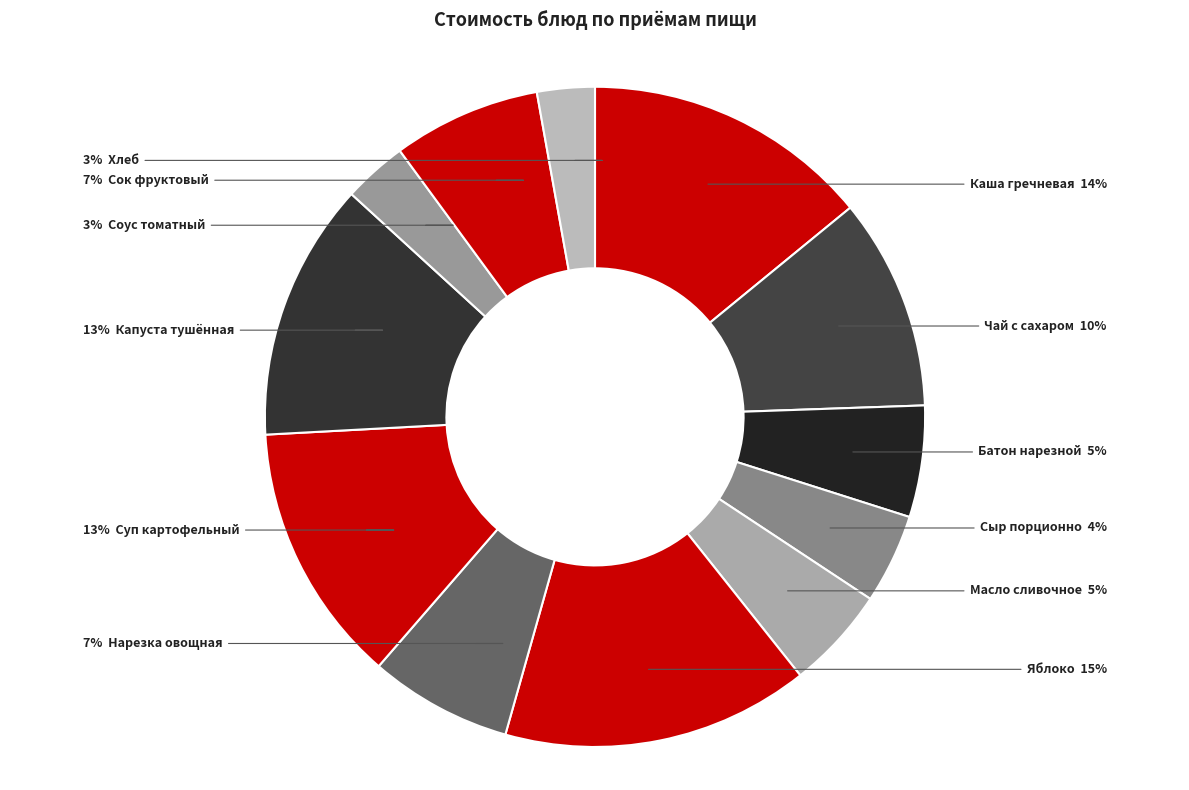

Which category has the smallest portion of the pie?

Хлеб